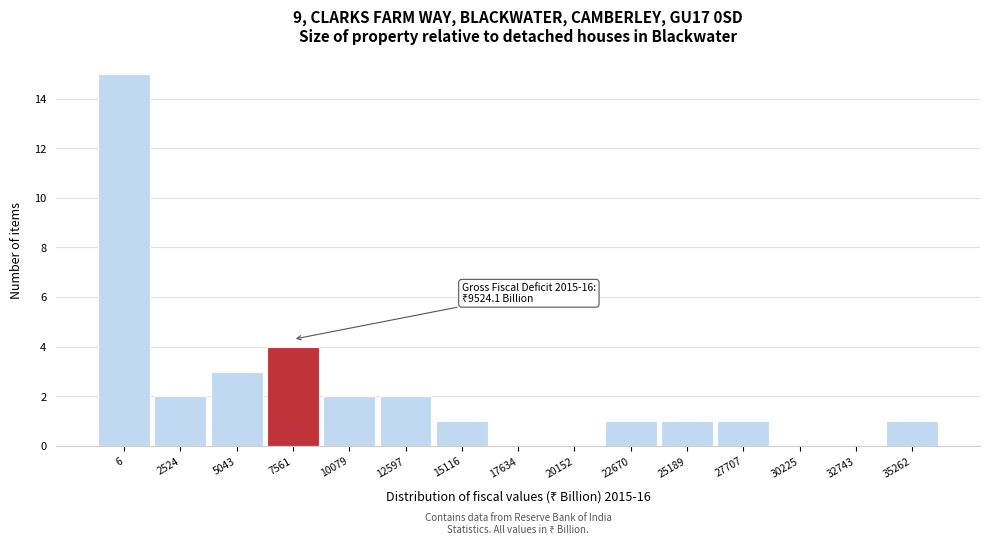

Reading left to right, list all the values displayed in this chart.

6=15	2524=2	5043=3	7561=4	10079=2	12597=2	15116=1	17634=0	20152=0	22670=1	25189=1	27707=1	30225=0	32743=0	35262=1